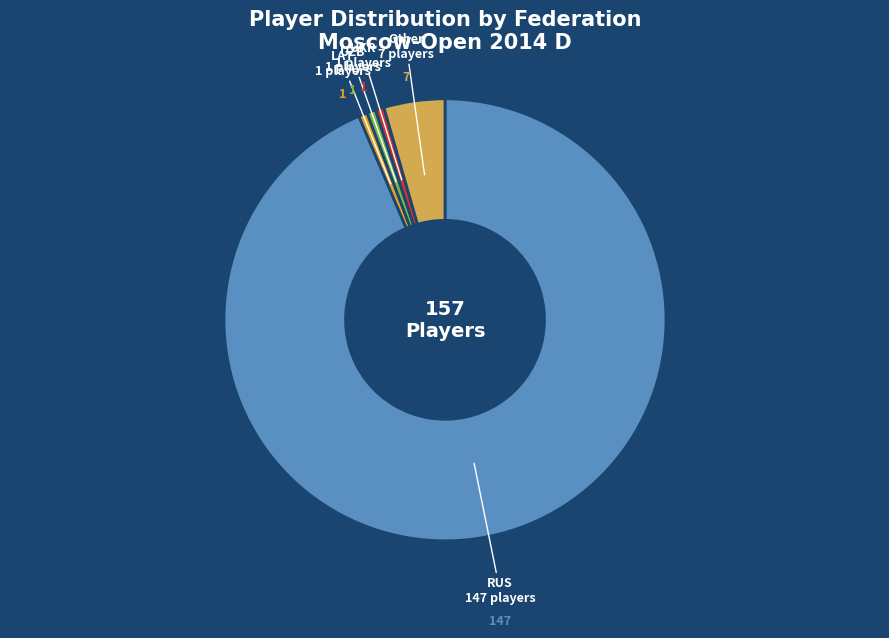

Which slice is the largest?

RUS